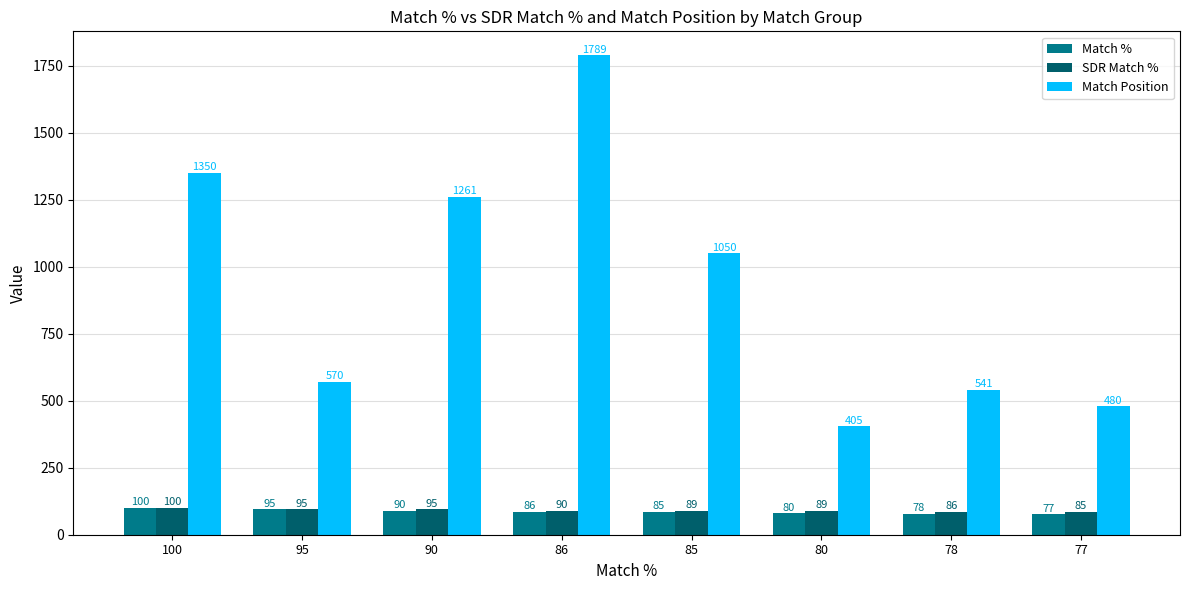

What is the greatest value displayed?

1789